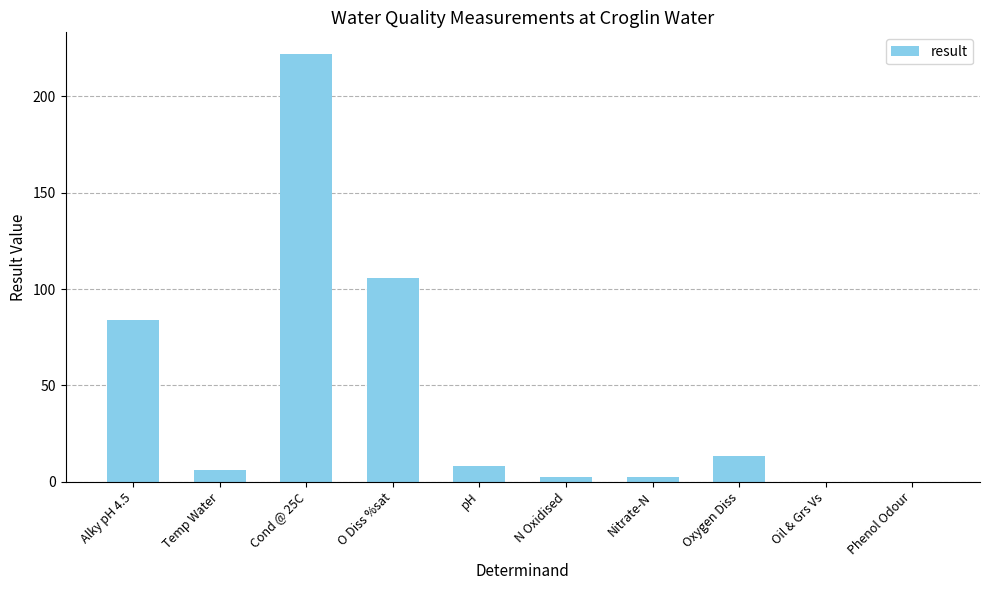

Where is the data nearest to the value 111?

O Diss %sat